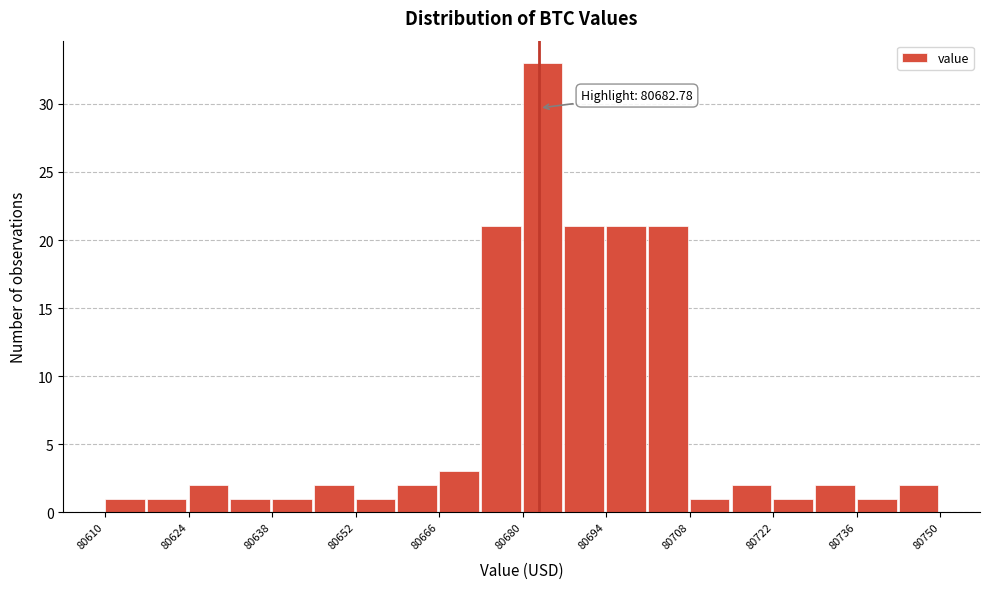

Read against the x-axis, roughly where is the centre of the tallest bar?

80684